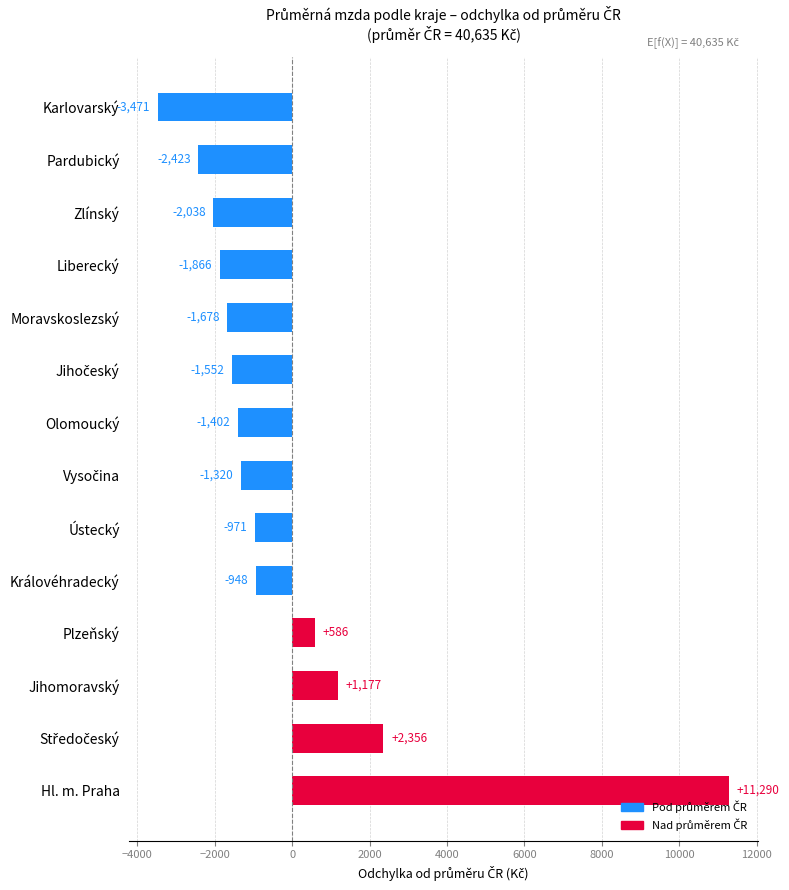

True or false: the data shows -1401.9 at Olomoucký.

True